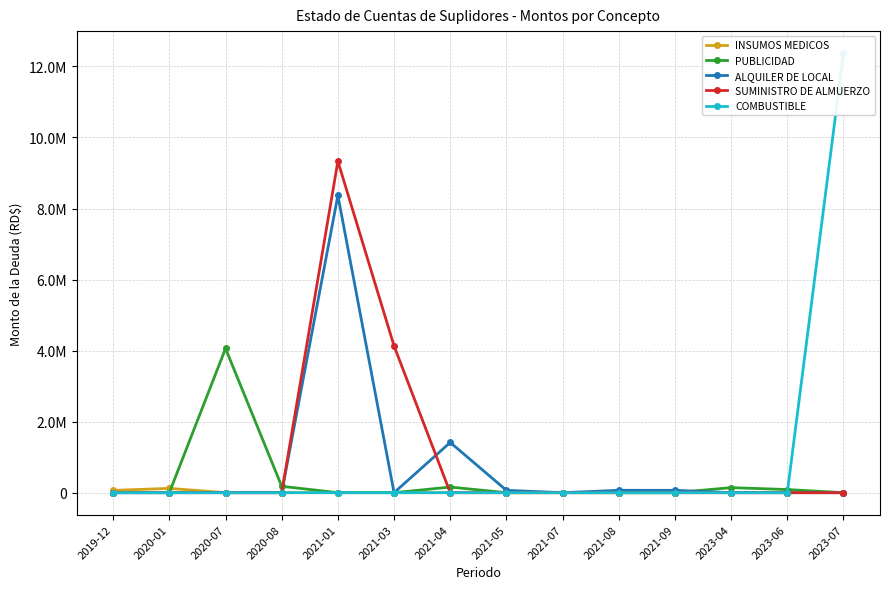

Is the value of SUMINISTRO DE ALMUERZO at 2021-05 greater than the value of INSUMOS MEDICOS at 2020-07?

No